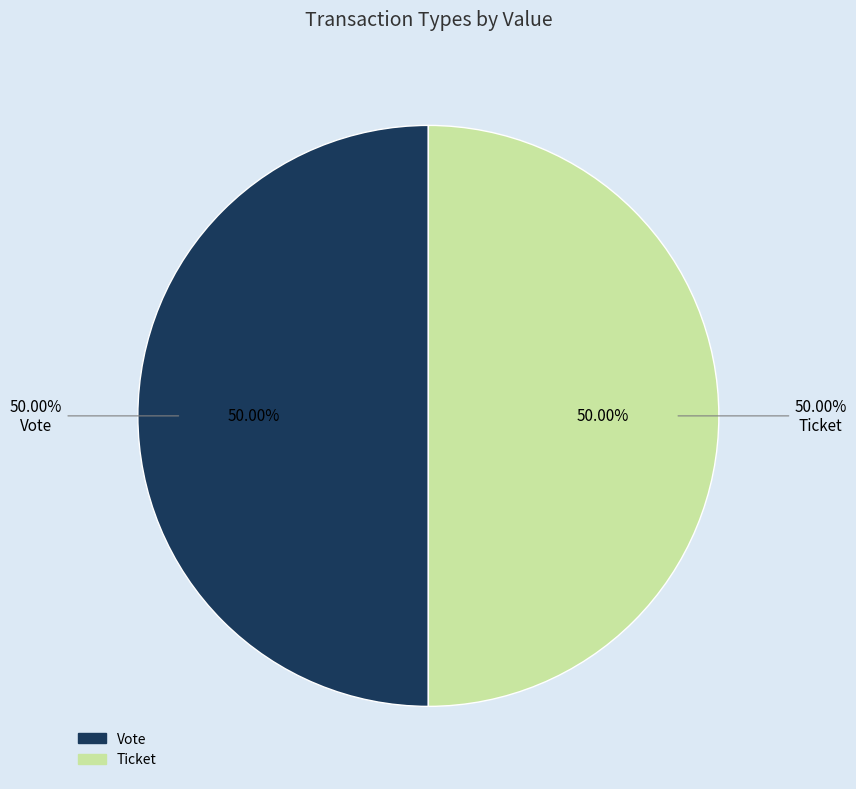

Is it true that Ticket is 6% of the pie?

False